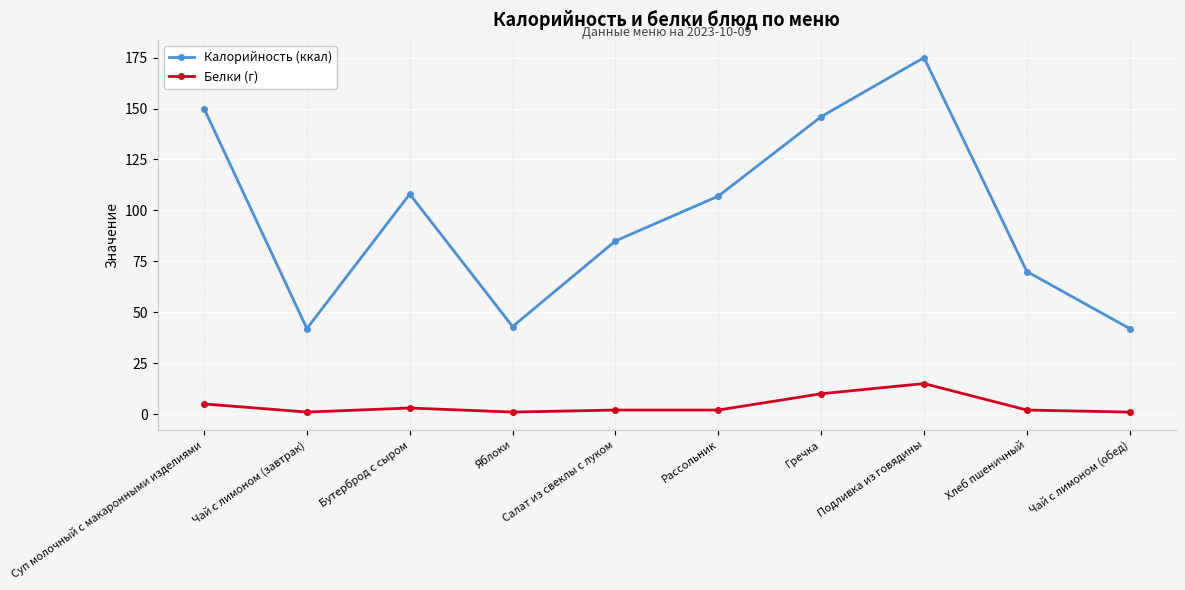

Which series has the largest total across all categories?

Калорийность (ккал)